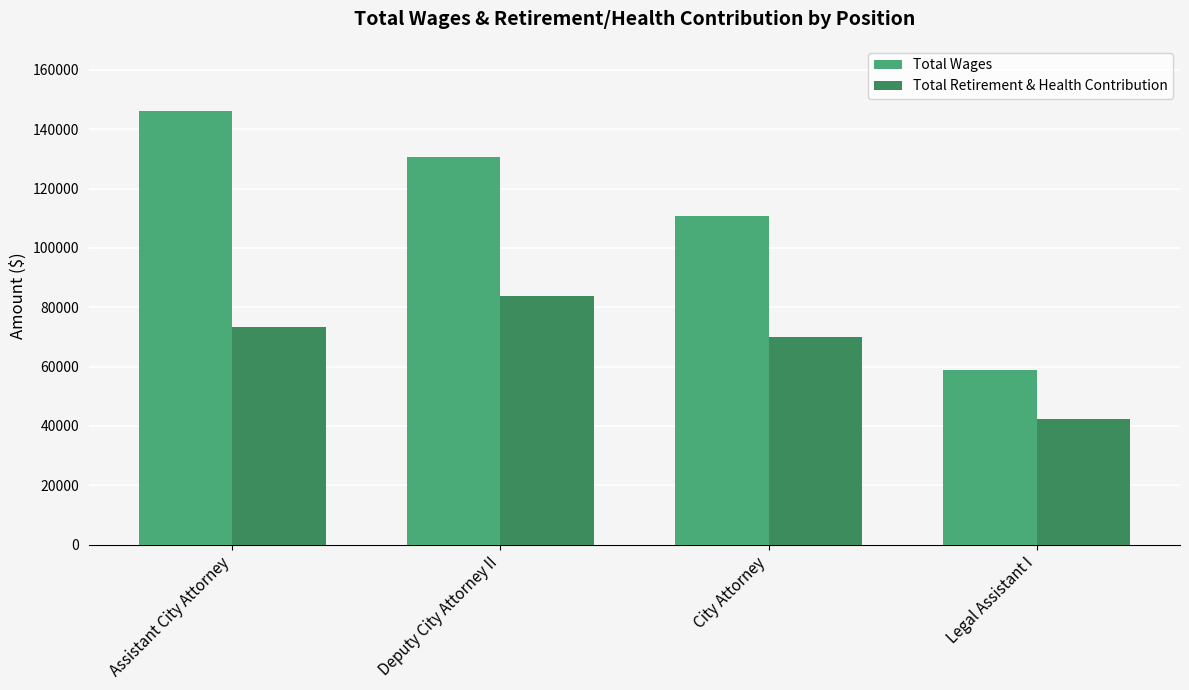

The Total Wages series shows 229128 at Assistant City Attorney. True or false?

False